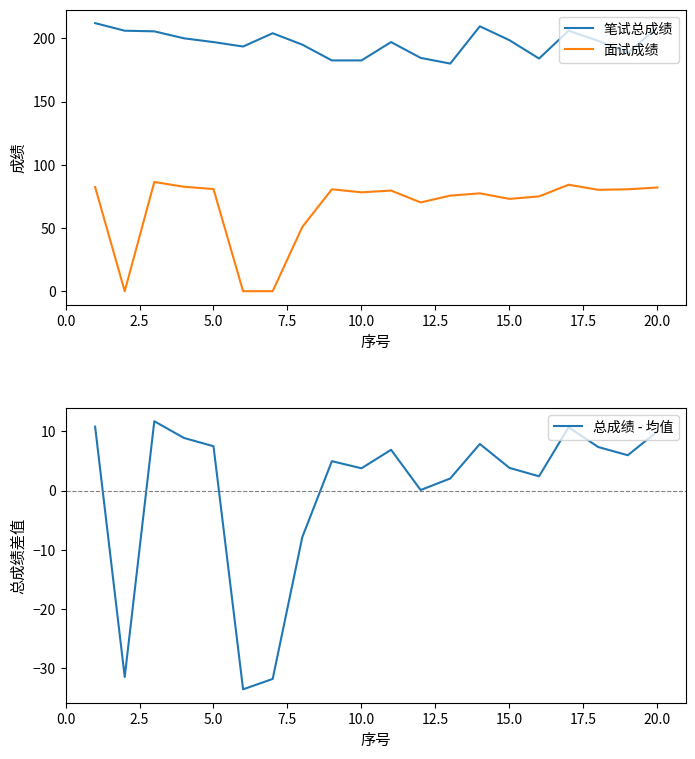

How many lines are shown in the chart?

3